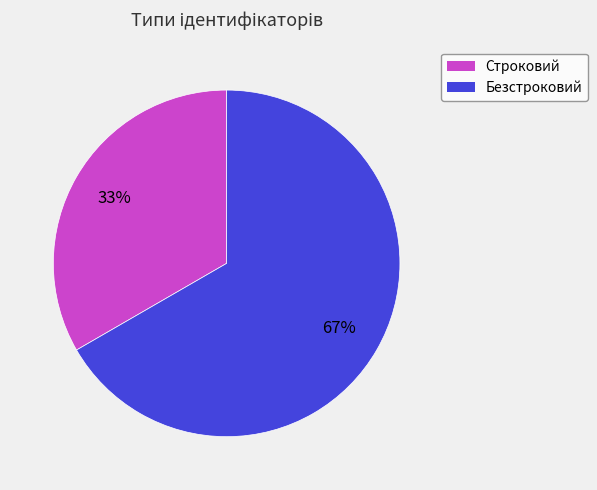

Rank the categories by value from highest to lowest.

Безстроковий, Строковий